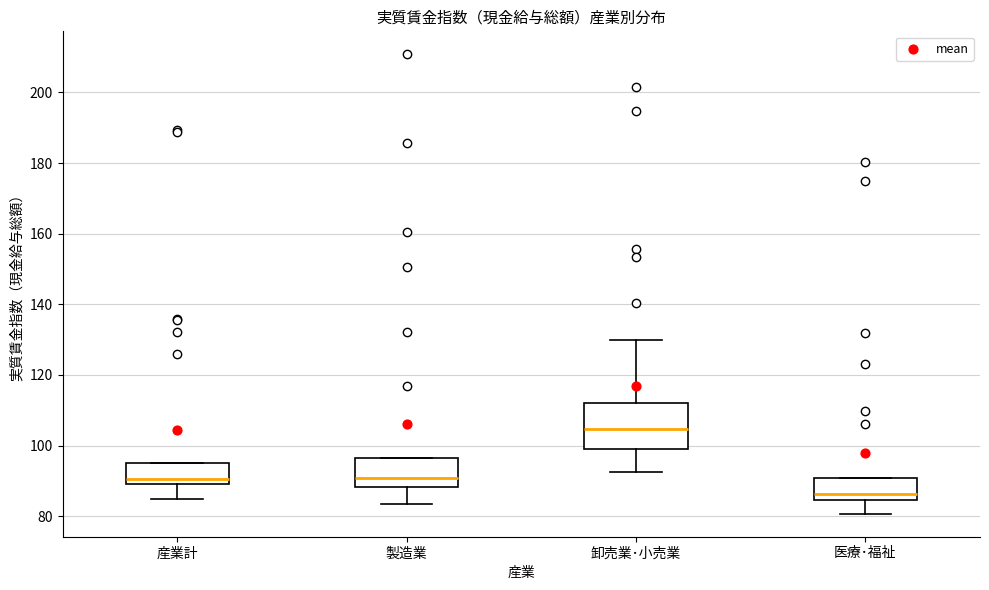

Which box's median line is the highest?

卸売業･小売業